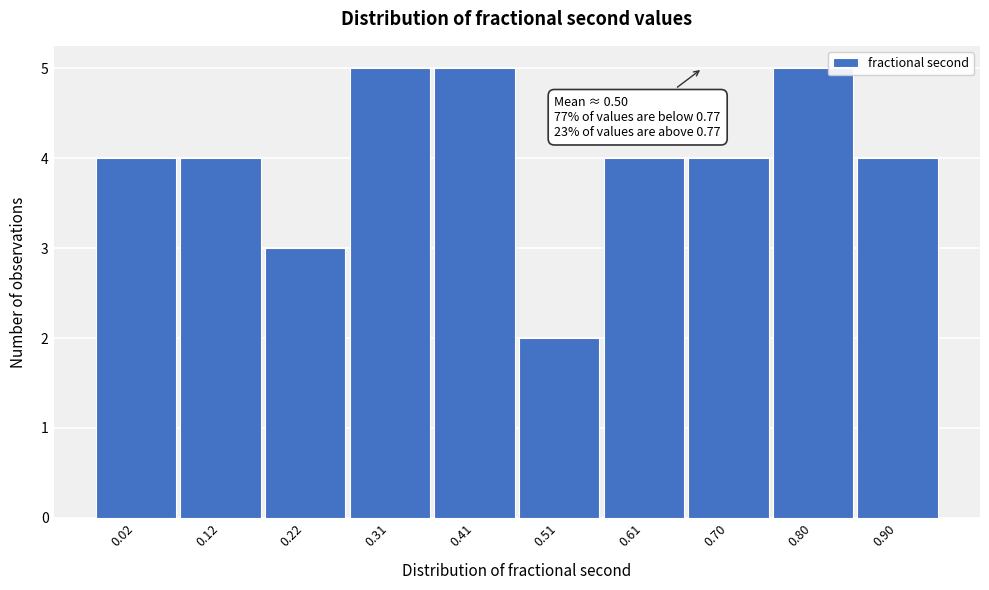

Reading left to right, list all the values displayed in this chart.

4	4	3	5	5	2	4	4	5	4